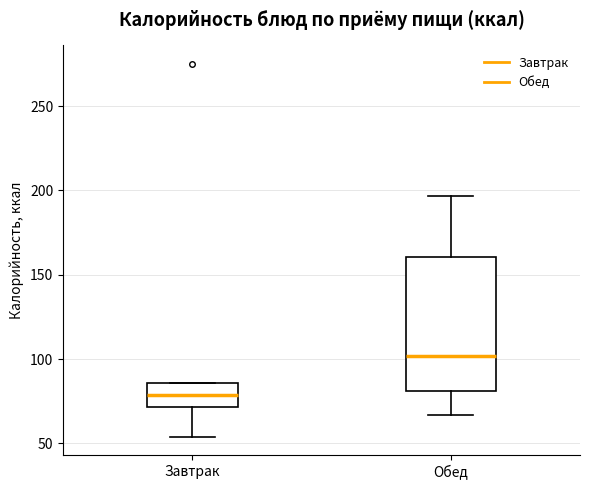

Comparing the boxes themselves (not the whiskers), which one is the tallest?

Обед